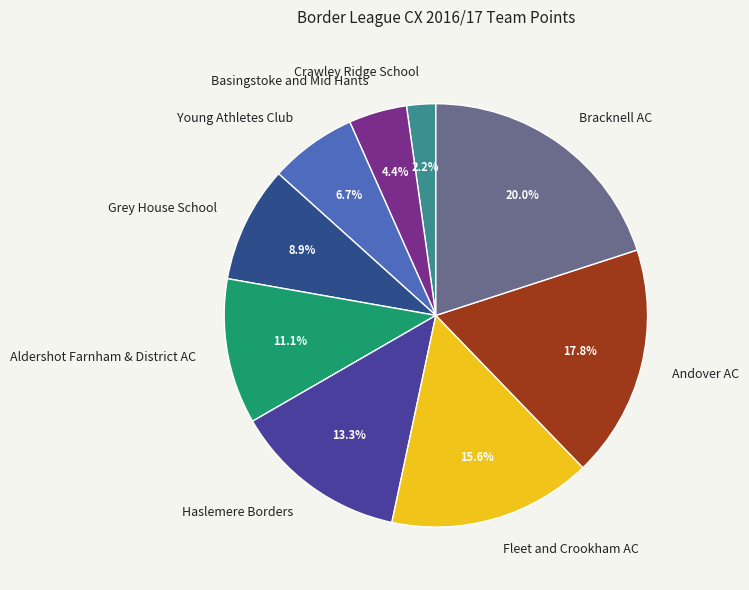

To the nearest percent, what is the average slice percentage?

11%